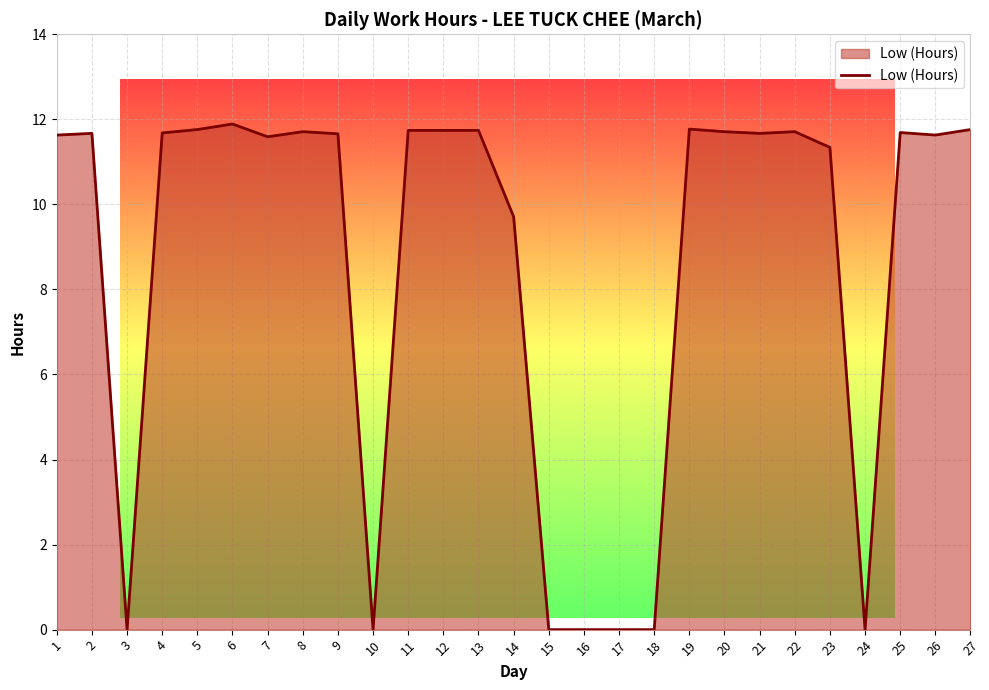

Does the chart display data point markers on the line(s)?

No